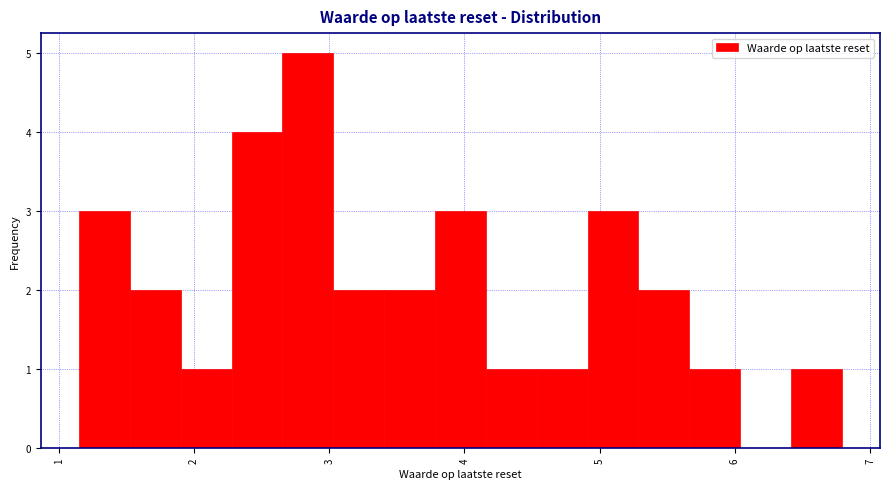

Read against the x-axis, roughly where is the centre of the tallest bar?

2.8